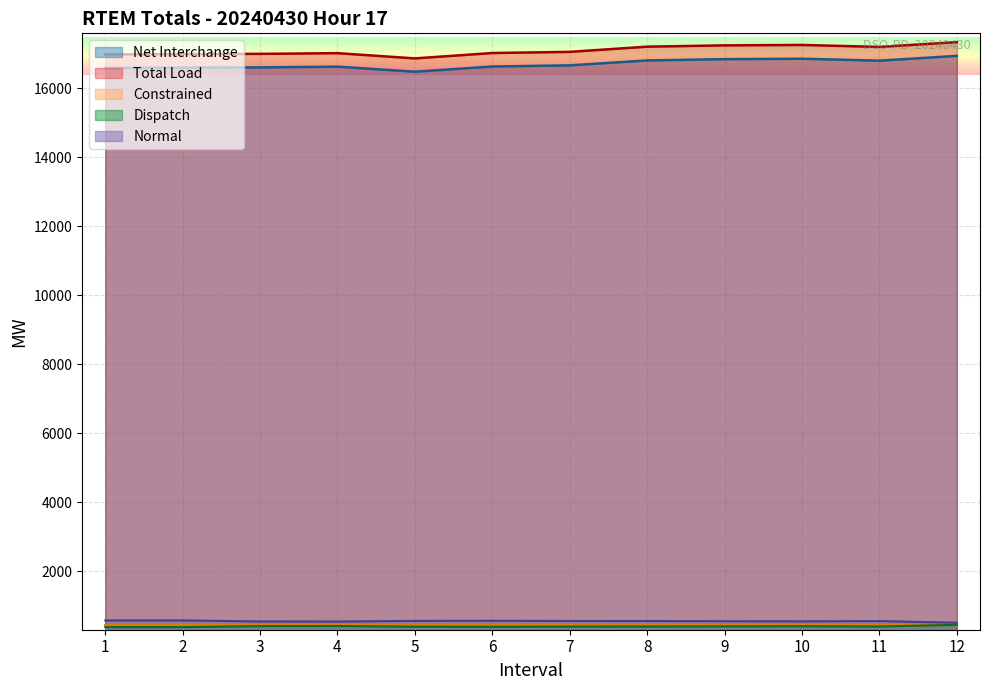

Reading left to right, what are all the values shown in this chart?

Total Load: 16988.7	16997.7	17004.8	17024.9	16872.6	17029.0	17062.5	17213.2	17251.0	17263.2	17206.1	17344.6
Net Interchange: 16594.4	16603.2	16612.4	16632.9	16487.2	16637.1	16671.1	16813.7	16850.8	16862.9	16807.4	16946.2
Dispatch: 375.5	375.5	404.9	407.9	388.9	384.9	391.9	392.9	397.9	401.9	393.9	441.9
Normal: 569.5	569.5	540.1	537.1	556.1	560.1	553.1	552.1	547.1	543.1	551.1	503.1